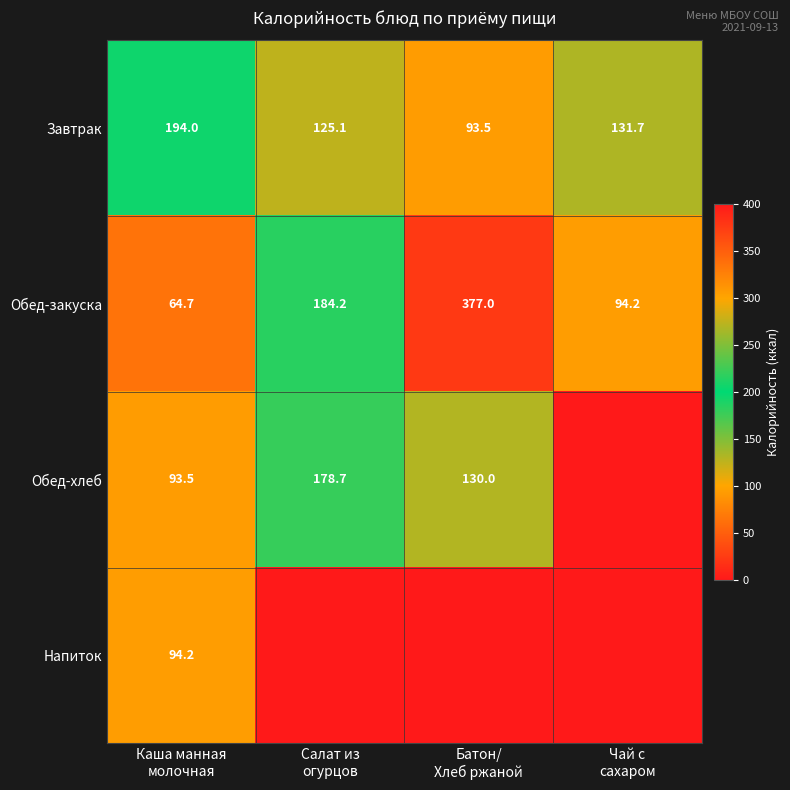

What is the total value across all series at Каша манная
молочная?

446.4